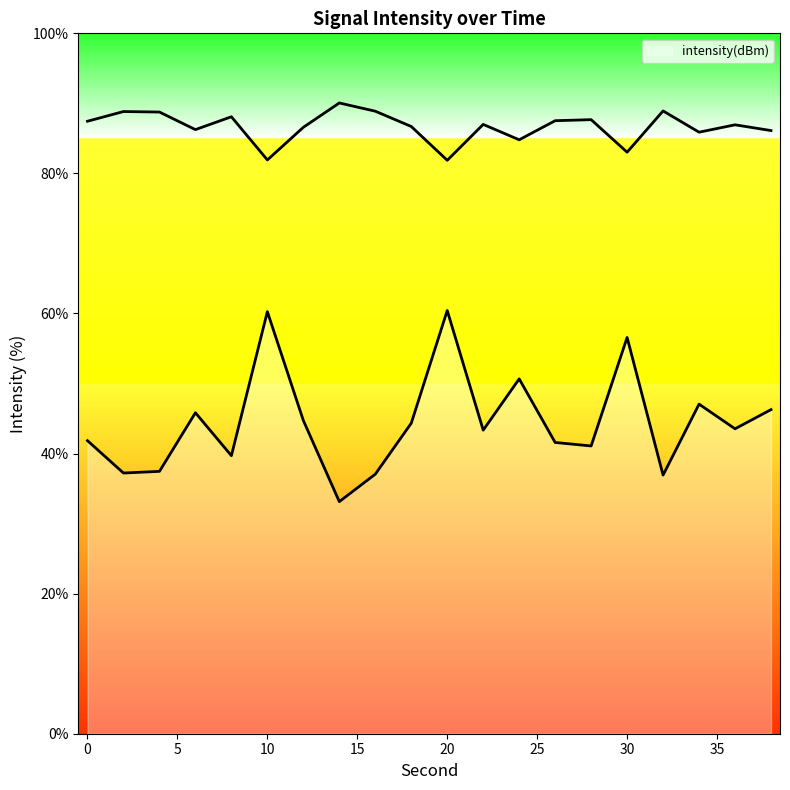

Which label corresponds to the smallest value in the chart?

14